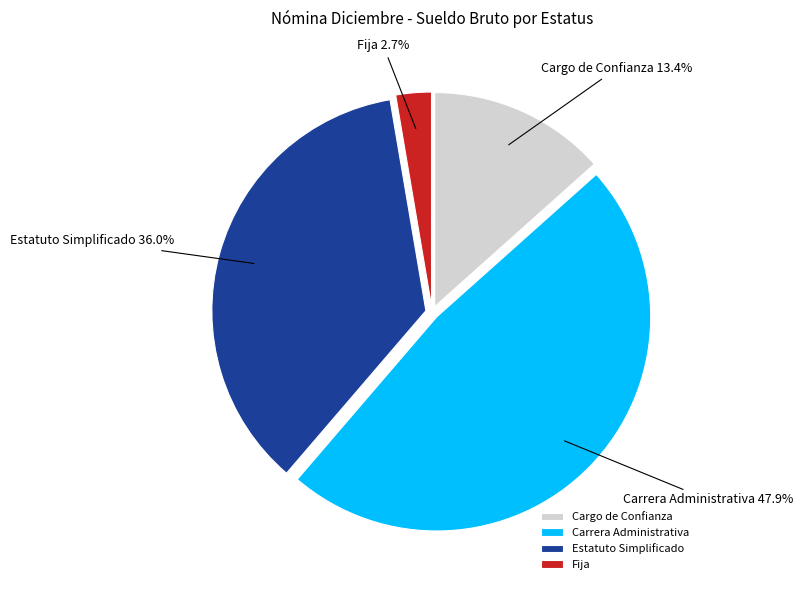

Which category has the smallest portion of the pie?

Fija